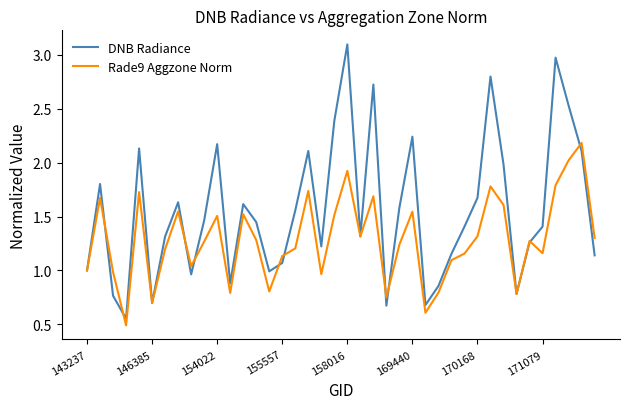

Which series has the largest total across all categories?

DNB Radiance